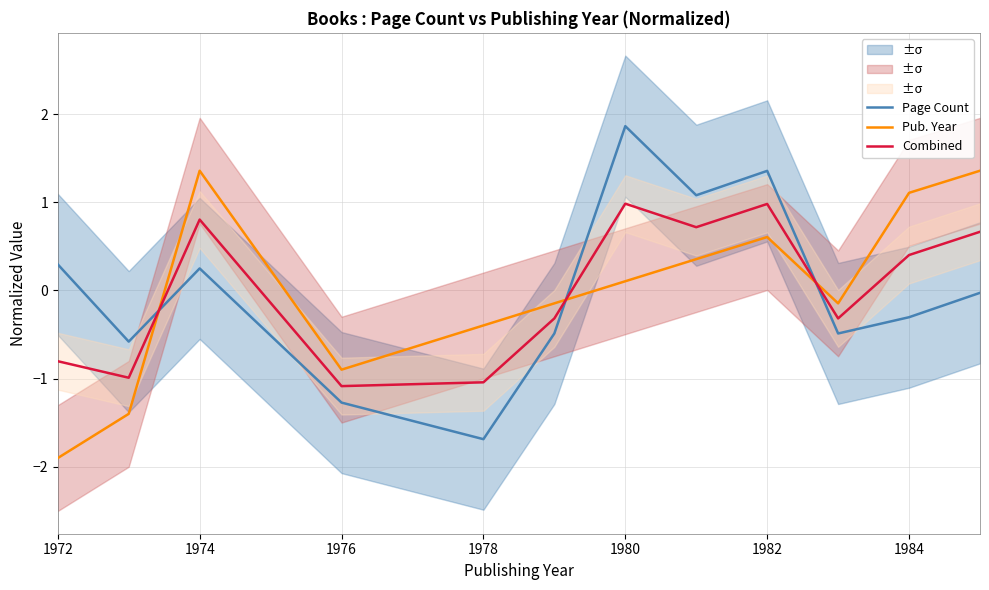

The Pub. Year series shows -1.9 at 1972. True or false?

True